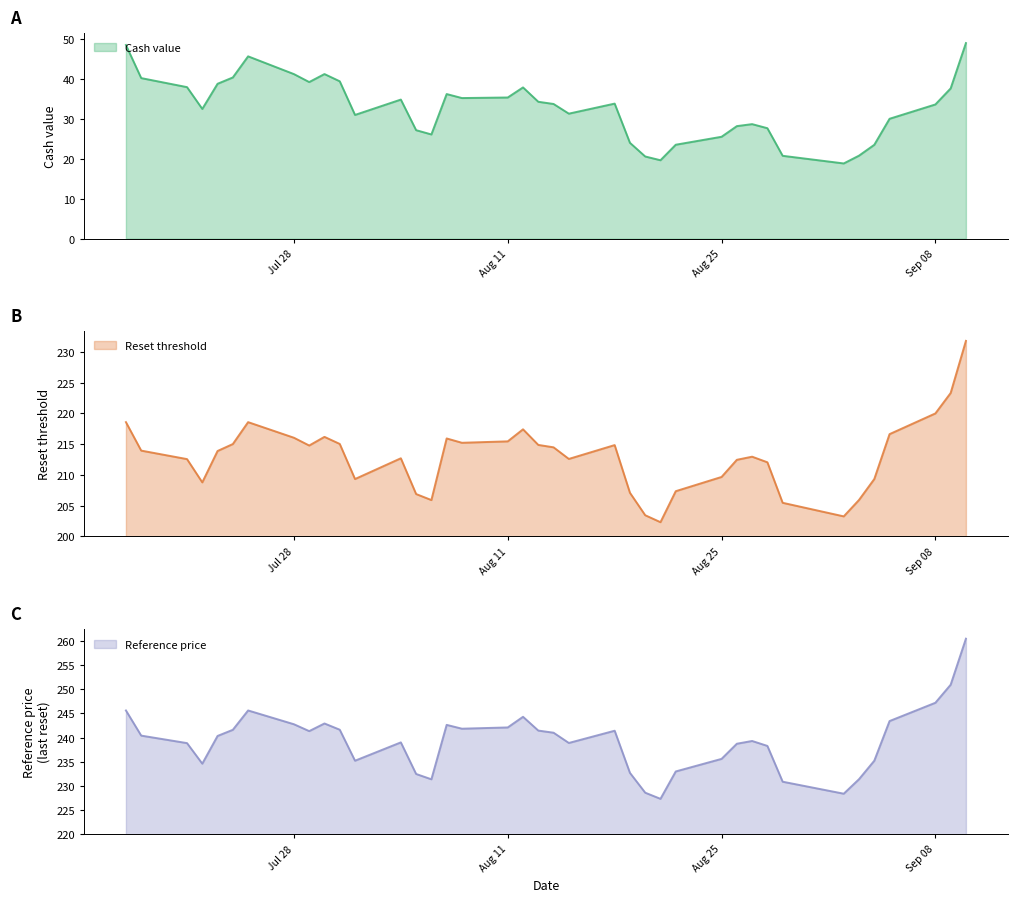

Does the chart display data point markers on the line(s)?

No